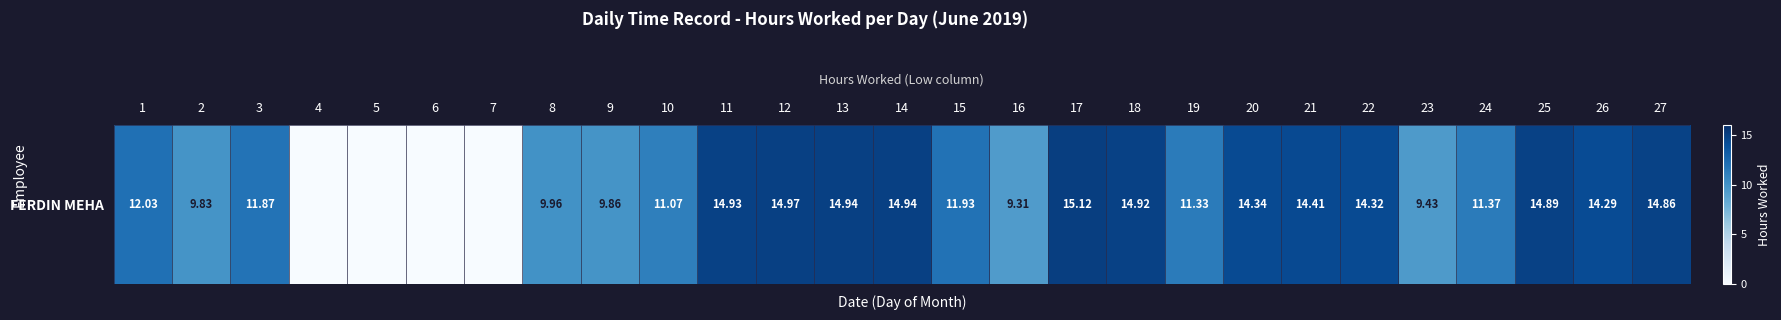

List the labels in order of value, smallest first.

4, 5, 6, 7, 16, 23, 2, 9, 8, 10, 19, 24, 3, 15, 1, 26, 22, 20, 21, 27, 25, 18, 11, 13, 14, 12, 17